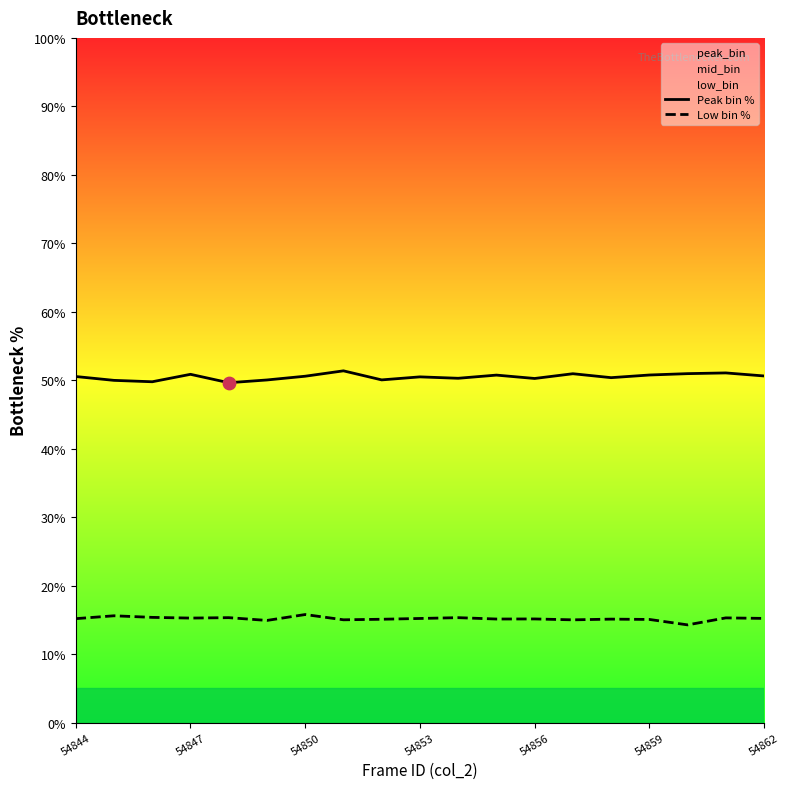

Which series has the largest Y range (max minus min)?

Peak bin %